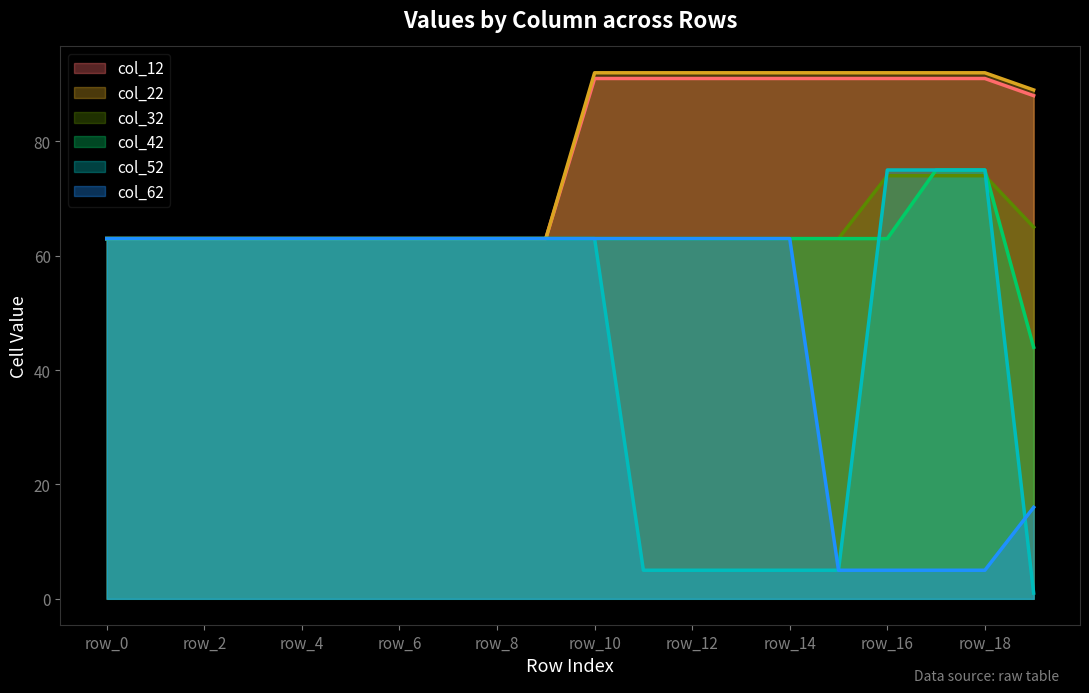

What are all the series names shown in the legend?

col_12, col_22, col_32, col_42, col_52, col_62